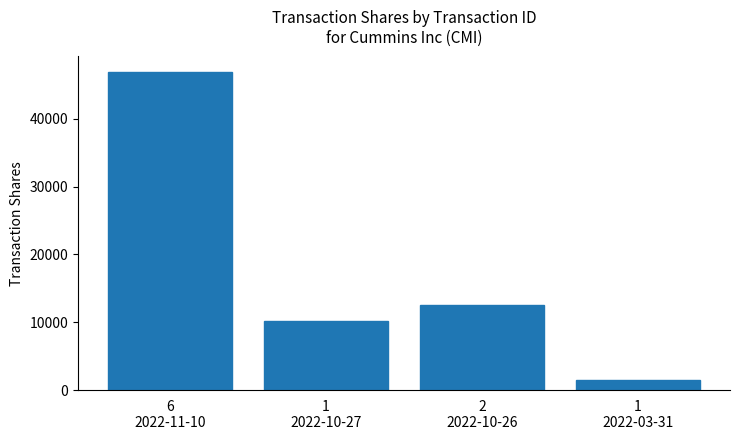

Count the number of data series in this chart.

1